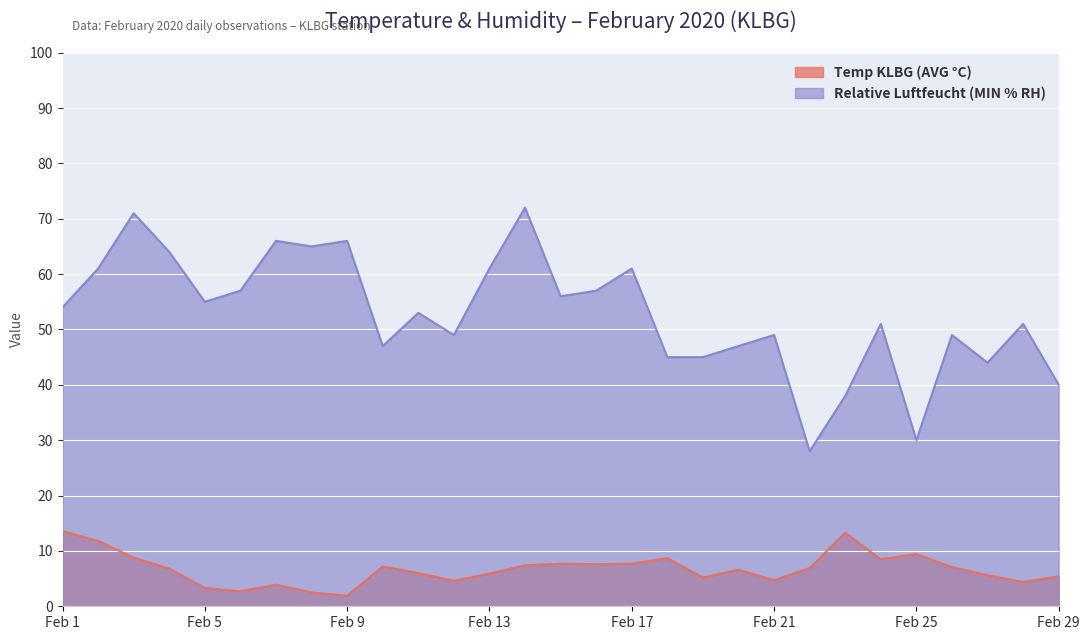

True or false: Temp KLBG (AVG °C) has a value of 7.1 at Feb 26.

True